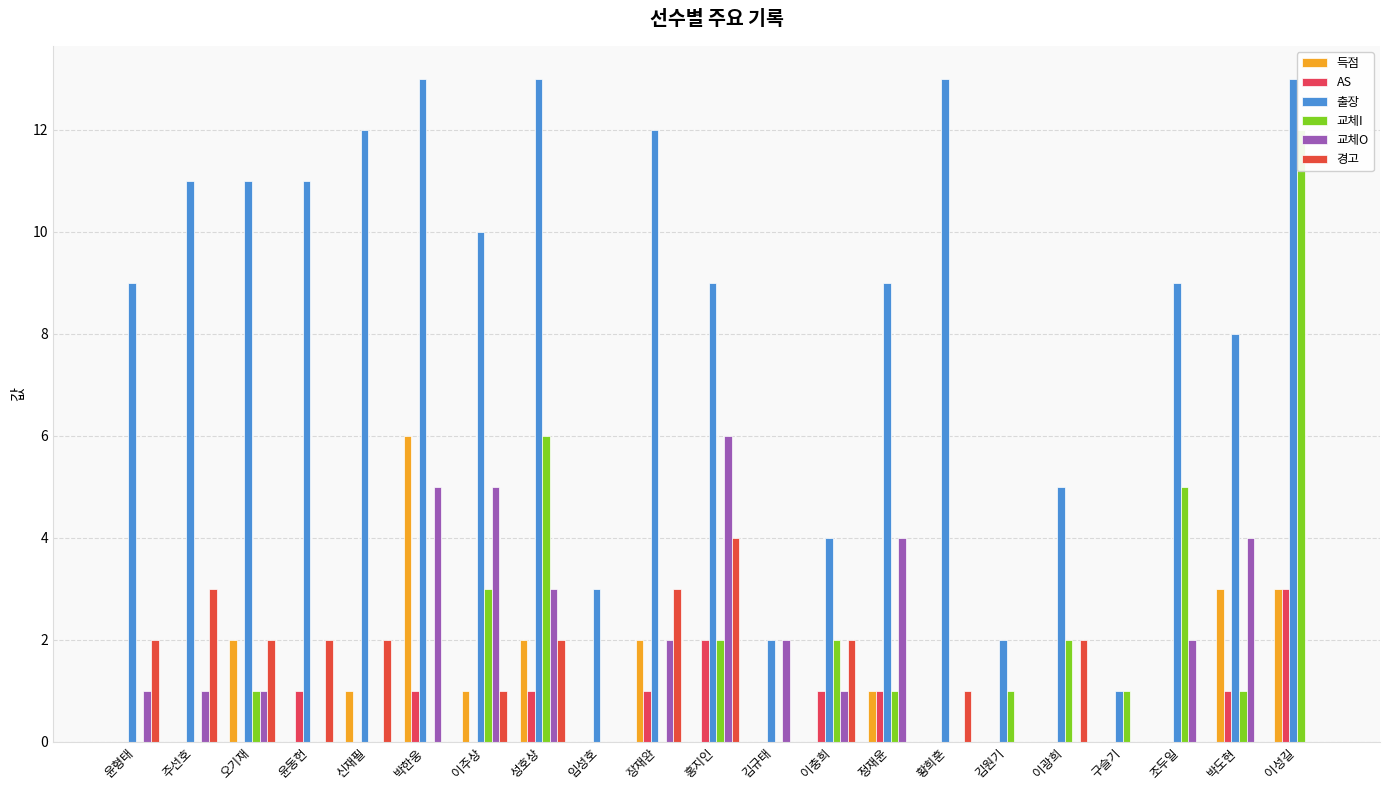

How many positive values does the 경고 series have?

12